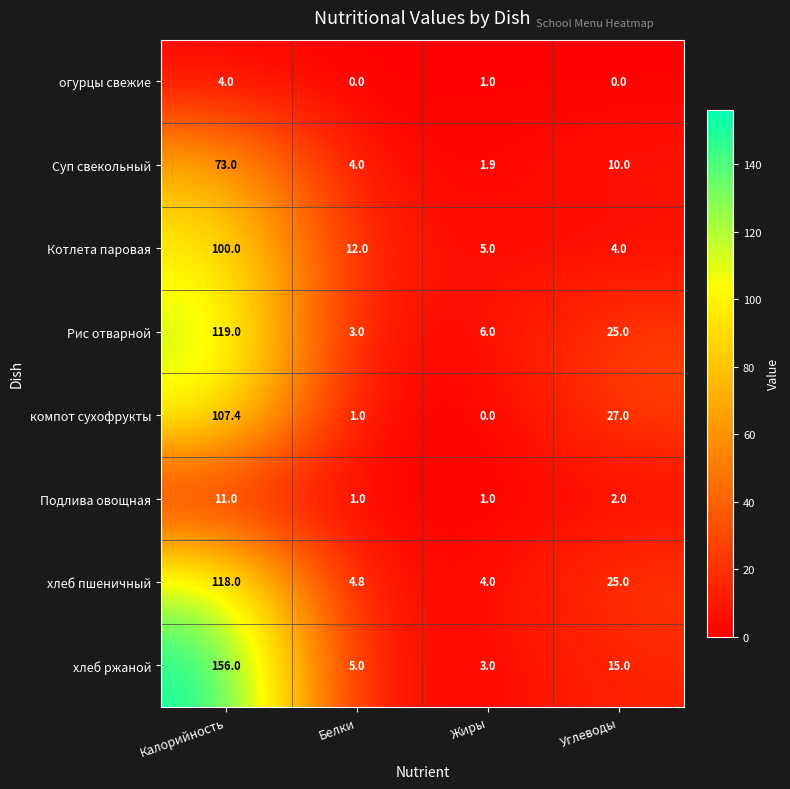

What is the average value of the хлеб ржаной series?

44.8